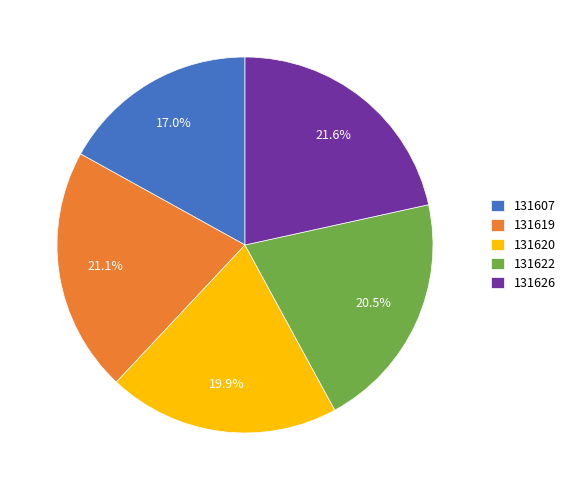

What portion of the pie excludes 131620?

80.1%